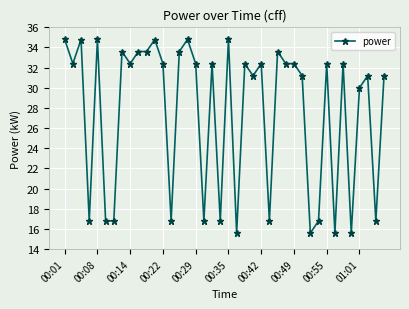

What is the smallest value displayed?

15.6